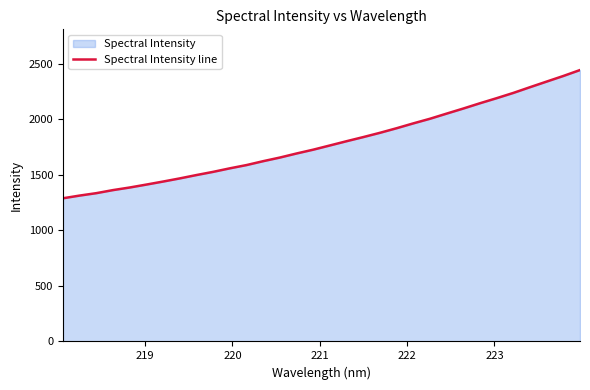

What is the greatest value displayed?

2442.8